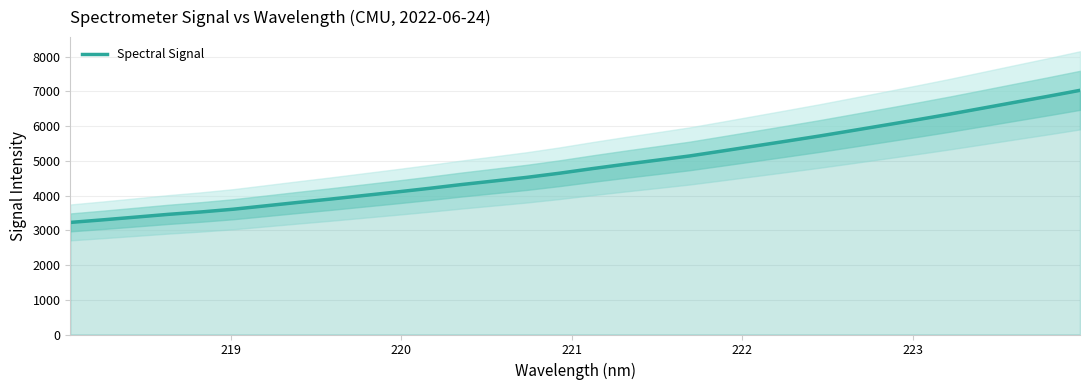

What is the sum of all values?

155442.7